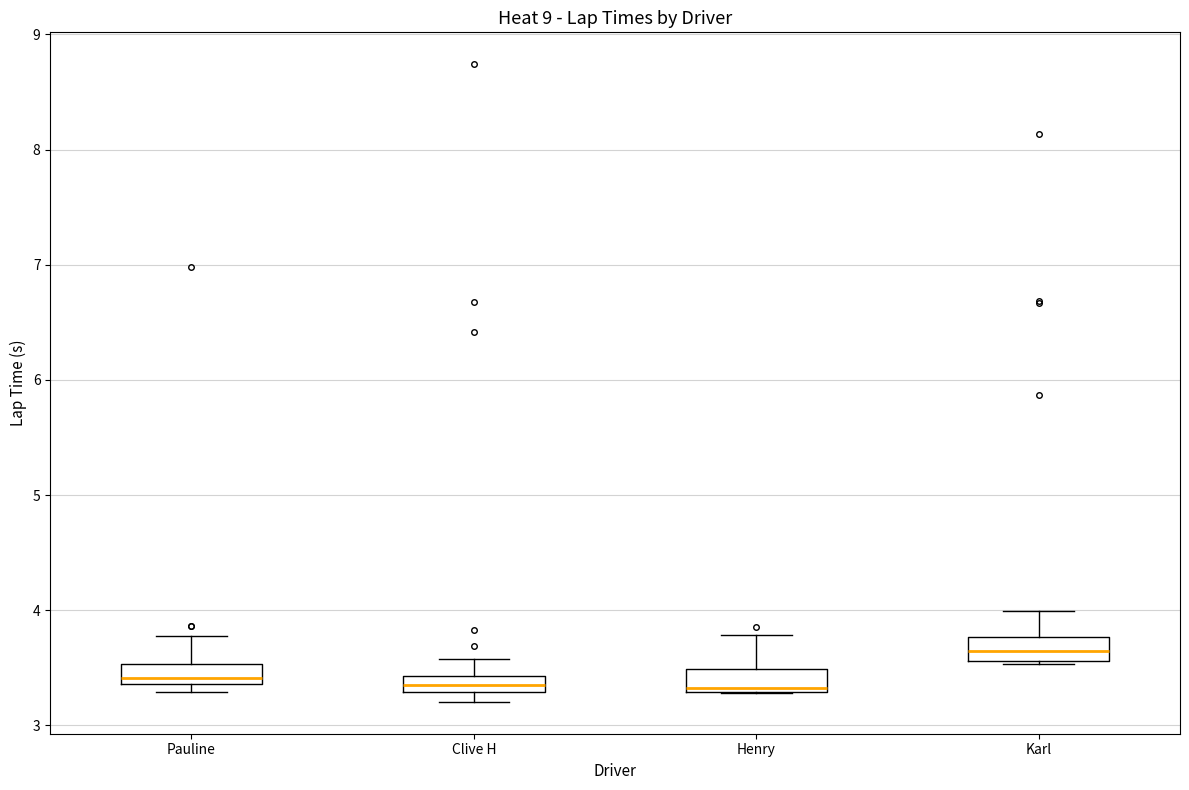

Where is the lower edge of the box for Karl on the y-axis? The values are not printed on the chart, so give them approximately, as read against the axis.

3.6